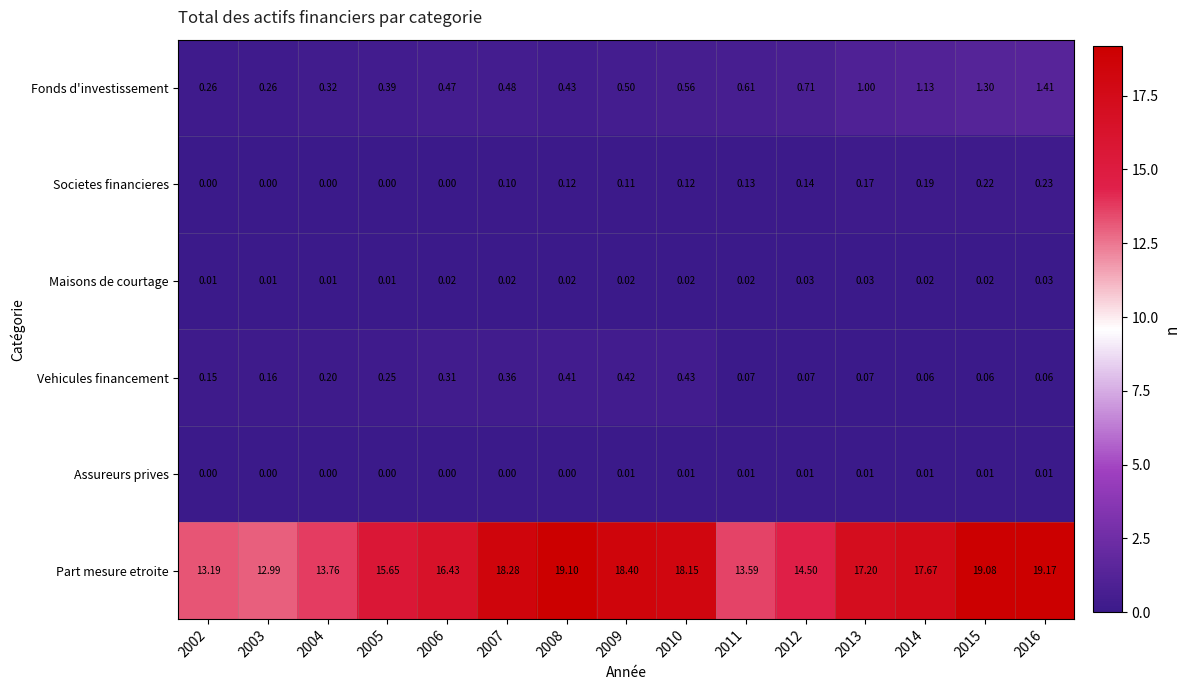

Count the number of categories in the chart.

15